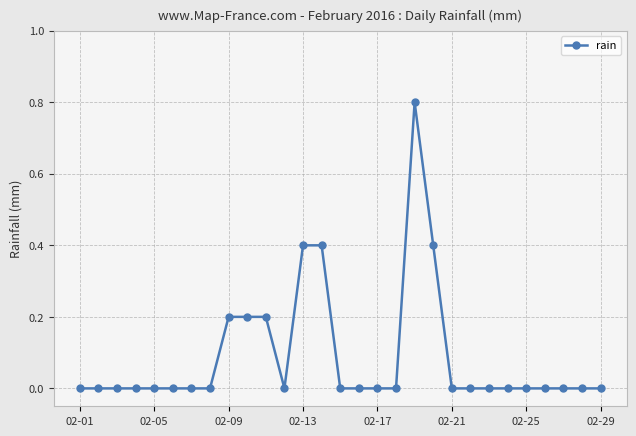

Reading left to right, transcribe all the data shown in this chart.

0.0	0.0	0.0	0.0	0.0	0.0	0.0	0.0	0.2	0.2	0.2	0.0	0.4	0.4	0.0	0.0	0.0	0.0	0.8	0.4	0.0	0.0	0.0	0.0	0.0	0.0	0.0	0.0	0.0